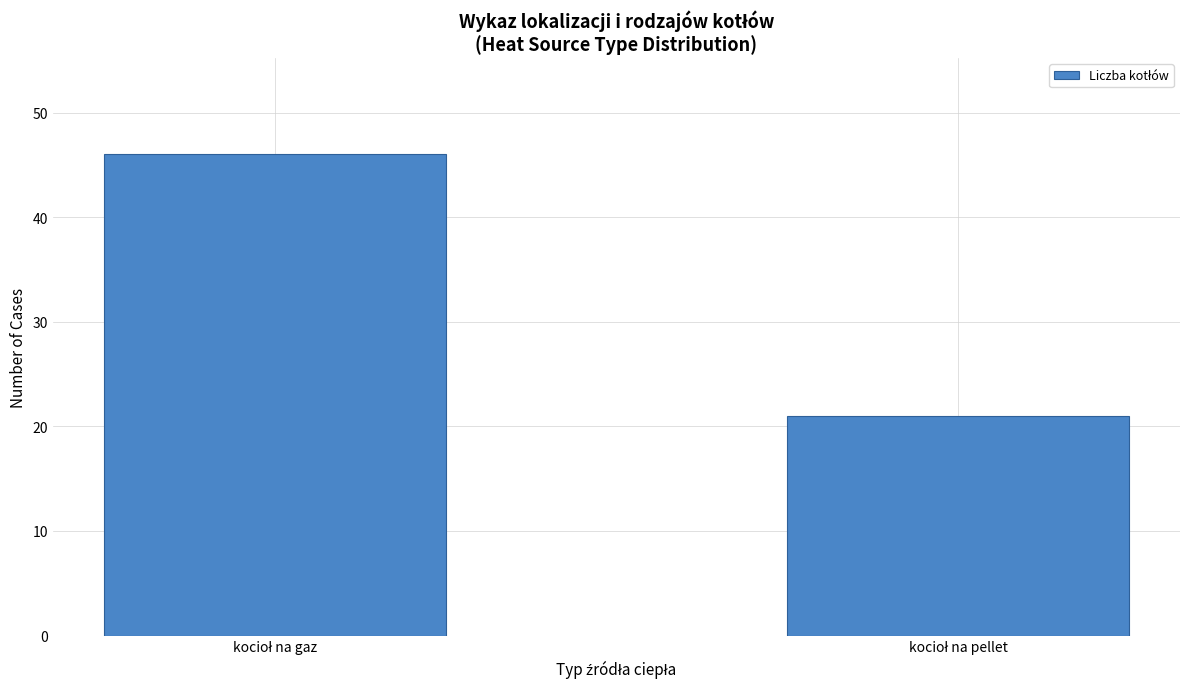

What is the value of the 2nd bar from the left?

21